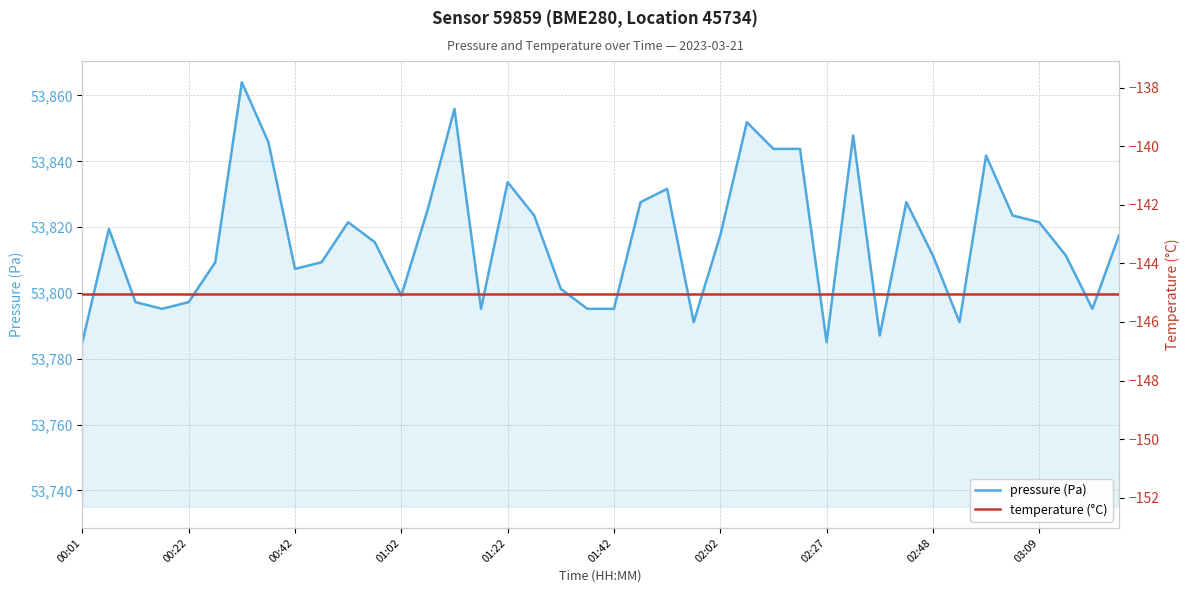

What is the greatest value displayed?

53864.0